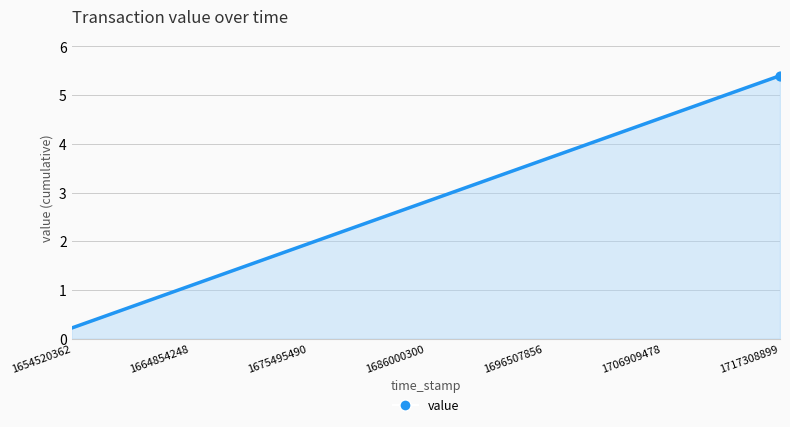

What is the difference between the maximum and minimum values?

5.2